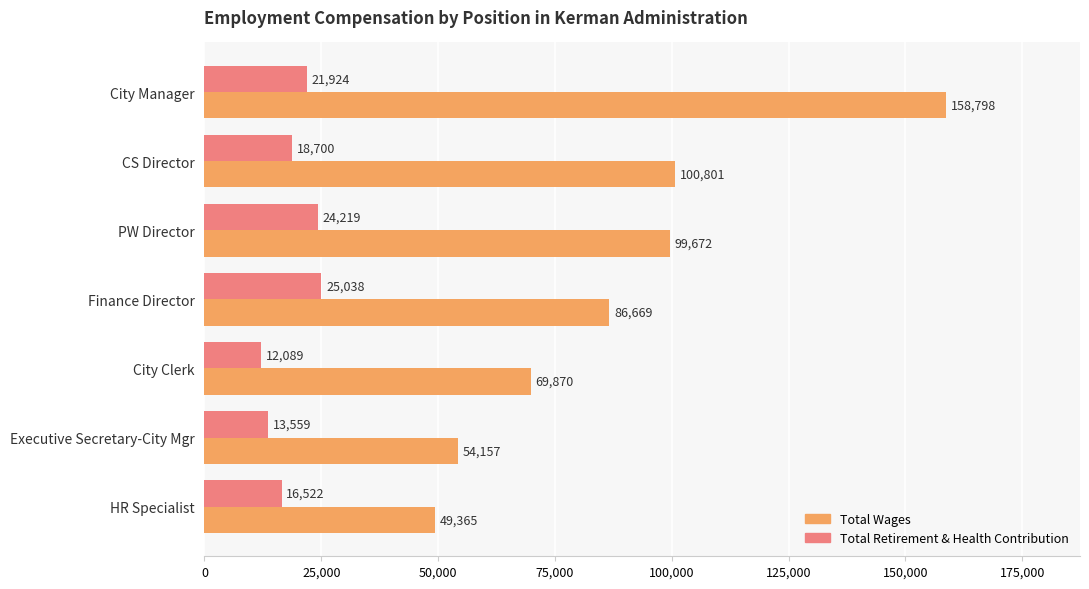

Which category has the highest value in the Total Retirement & Health Contribution series?

Finance Director